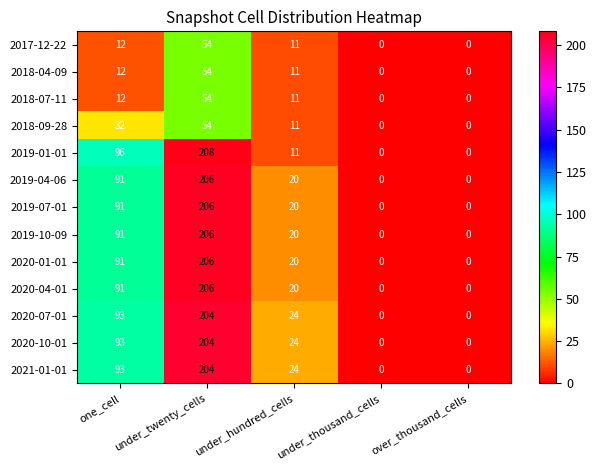

At how many categories does at least one series exceed 133?

1